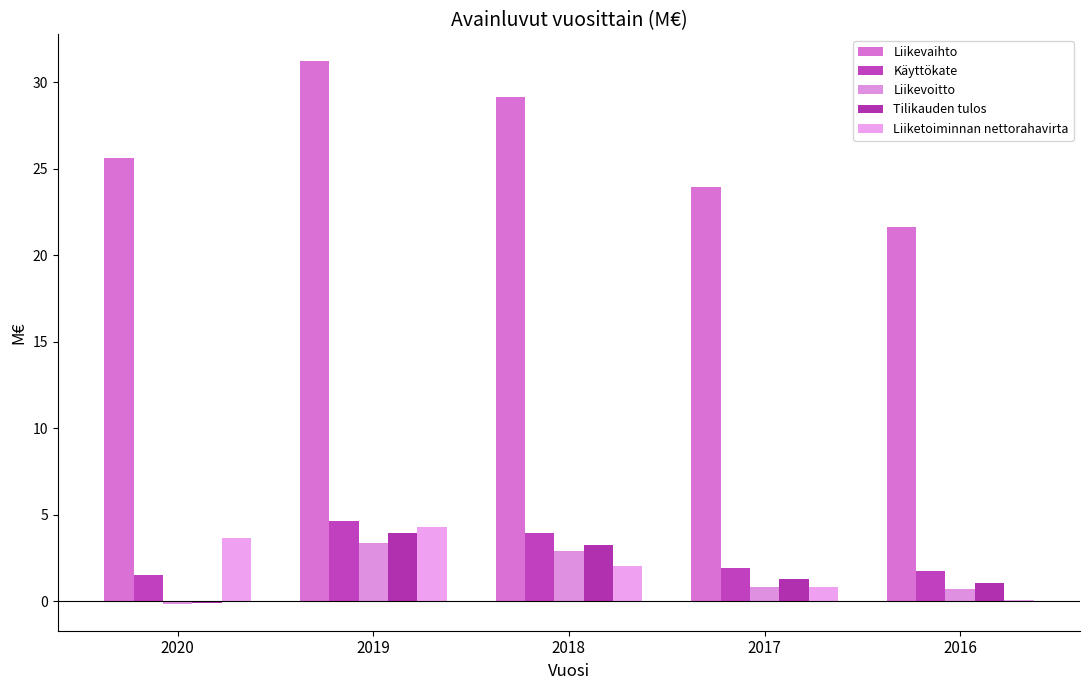

Are the bars grouped side by side (vs. stacked)?

Yes